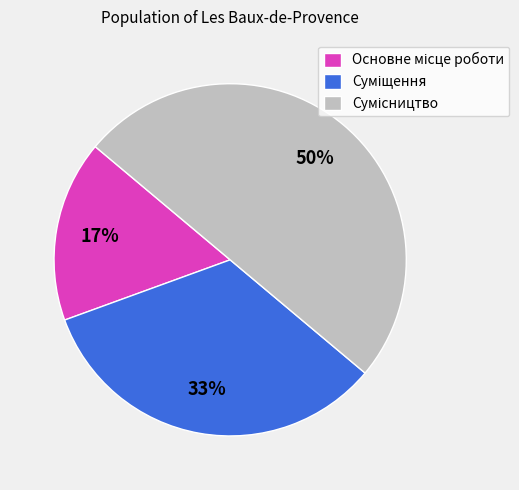

To the nearest percent, what is the average slice percentage?

33%